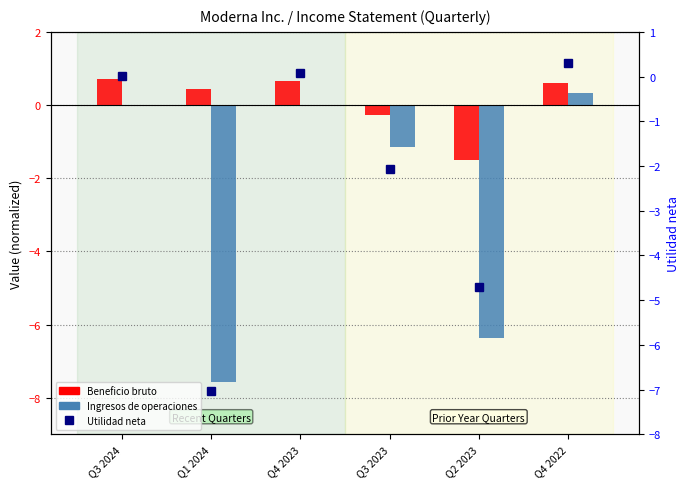

Which label corresponds to the smallest value in the chart?

Q1 2024